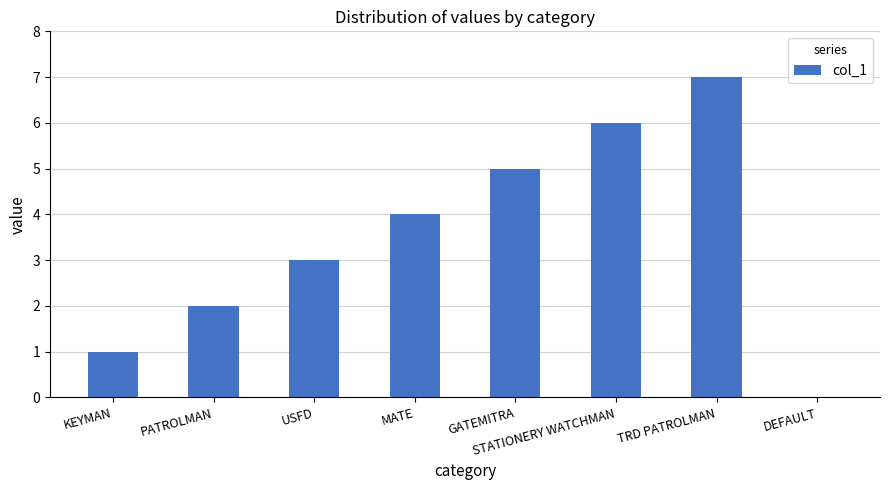

What is the greatest value displayed?

7